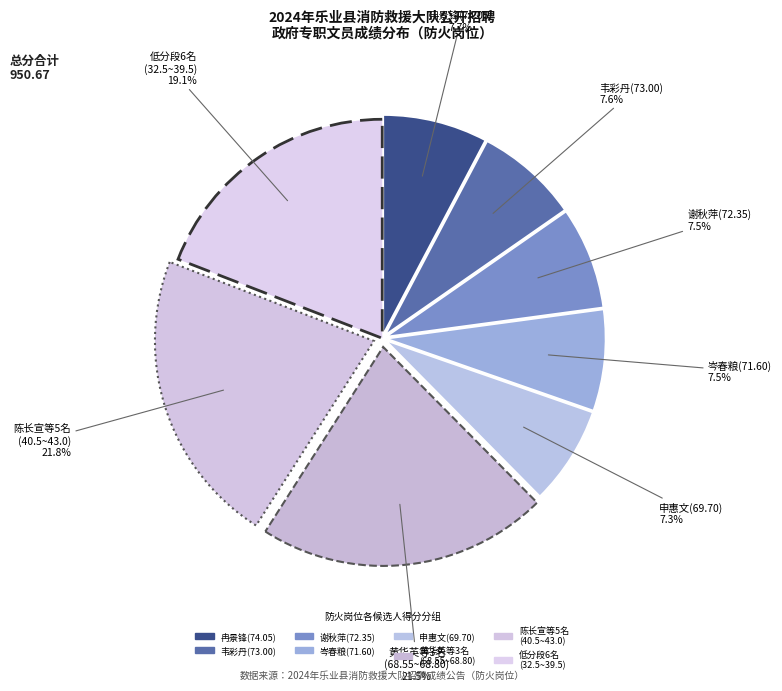

What is the ratio of the value at 黄华英等3名 (68.55~68.80) to the value at 冉景锋(74.05)?

2.8